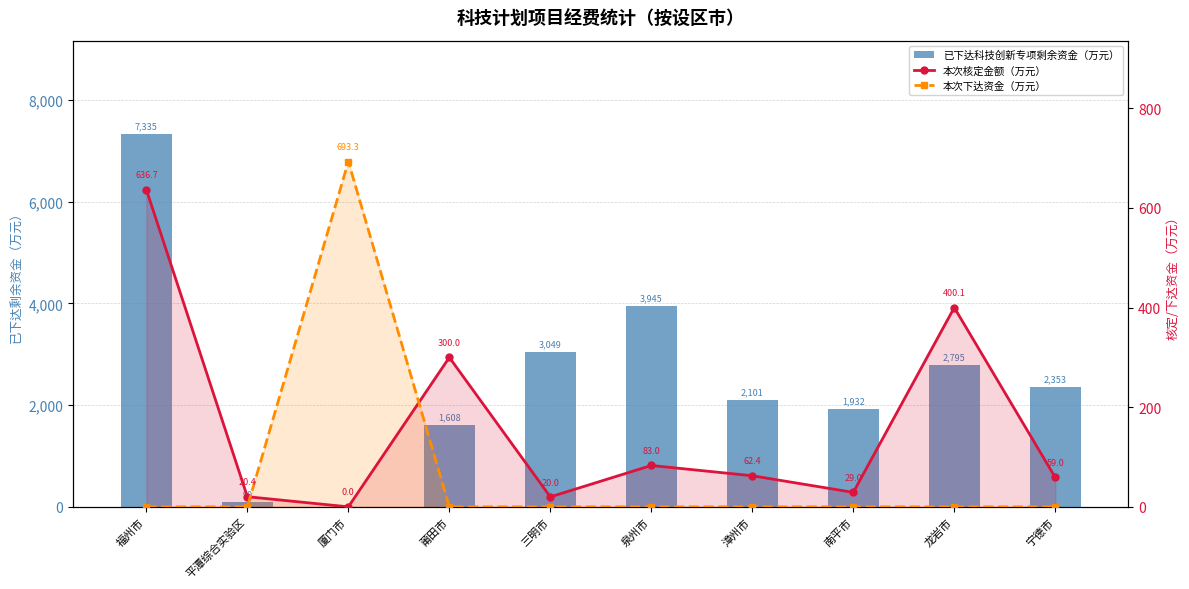

Reading left to right, what are all the values shown in this chart?

已下达科技创新专项剩余资金（万元）: 福州市=7335.1	平潭综合实验区=90.0	厦门市=0.0	莆田市=1608.0	三明市=3049.0	泉州市=3945.0	漳州市=2101.0	南平市=1932.0	龙岩市=2795.0	宁德市=2353.0
本次核定金额（万元）: 福州市=636.7	平潭综合实验区=20.4	厦门市=0.0	莆田市=300.0	三明市=20.0	泉州市=83.0	漳州市=62.4	南平市=29.0	龙岩市=400.1	宁德市=59.0
本次下达资金（万元）: 福州市=0.0	平潭综合实验区=0.0	厦门市=693.3	莆田市=0.0	三明市=0.0	泉州市=0.0	漳州市=0.0	南平市=0.0	龙岩市=0.0	宁德市=0.0